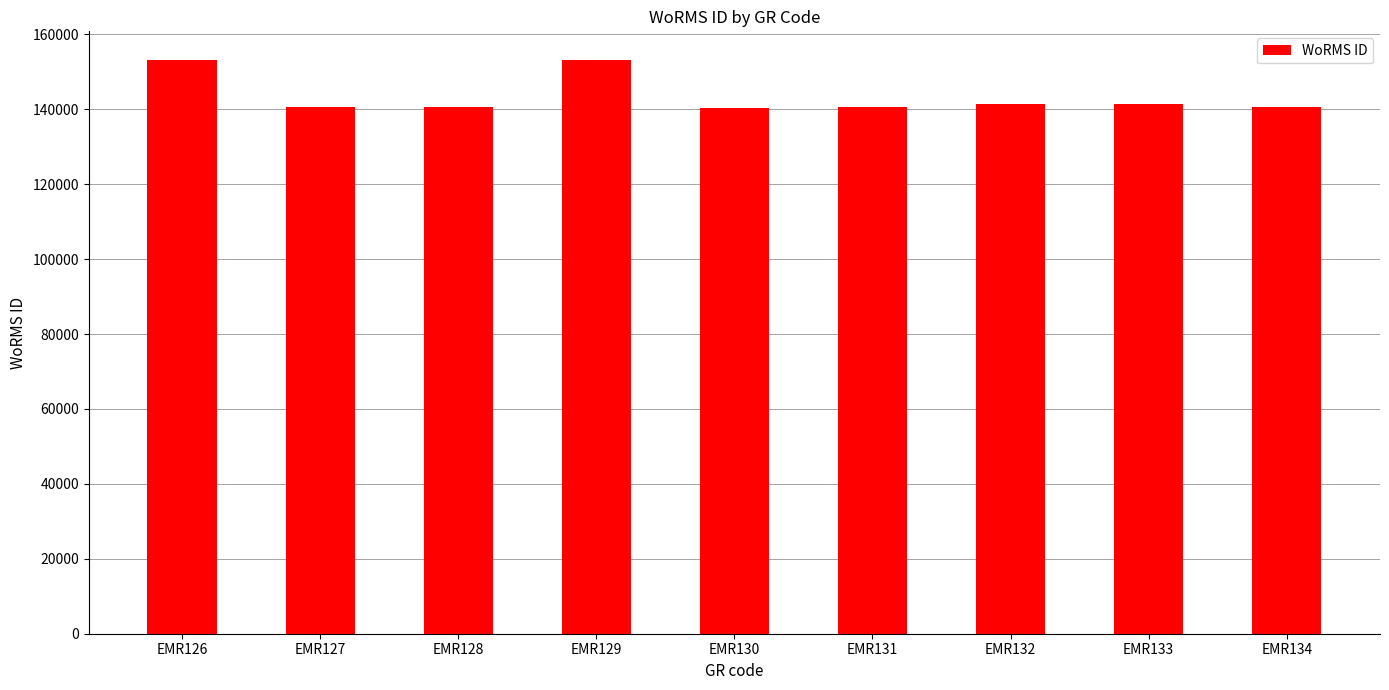

The value at EMR134 is 140625. True or false?

True